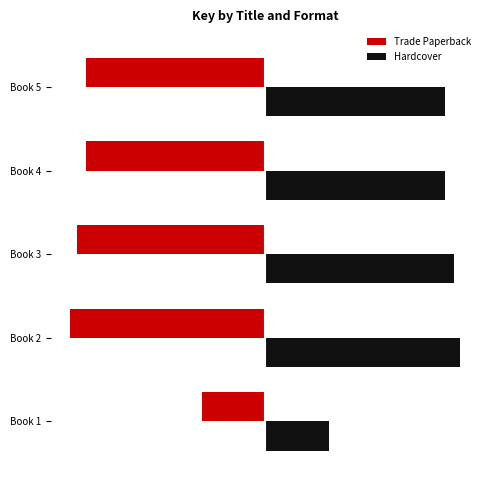

Which category has the lowest value in the Trade Paperback series?

Book 2